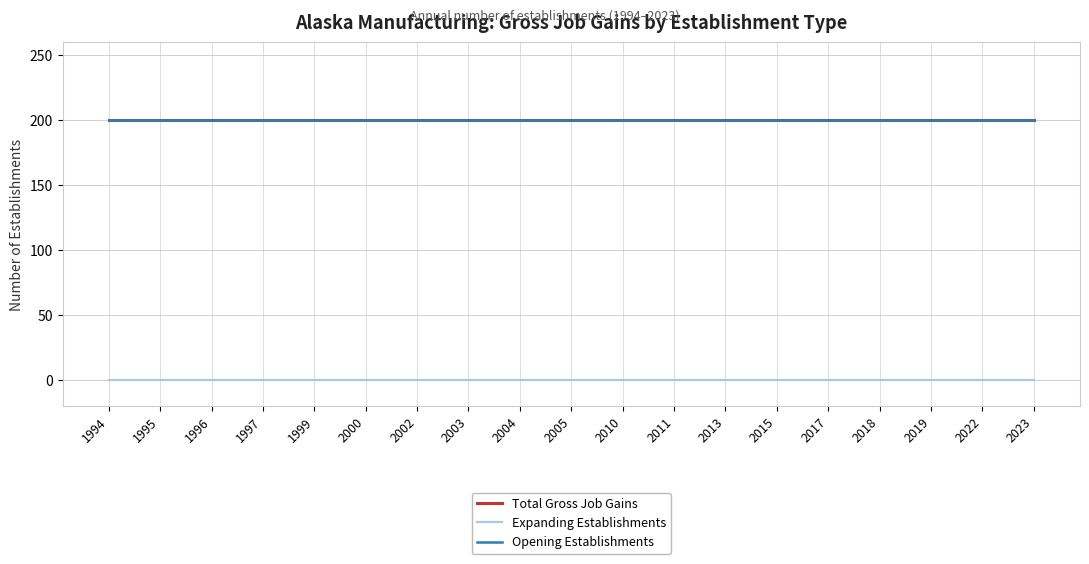

True or false: Opening Establishments and Expanding Establishments cross at least once.

False